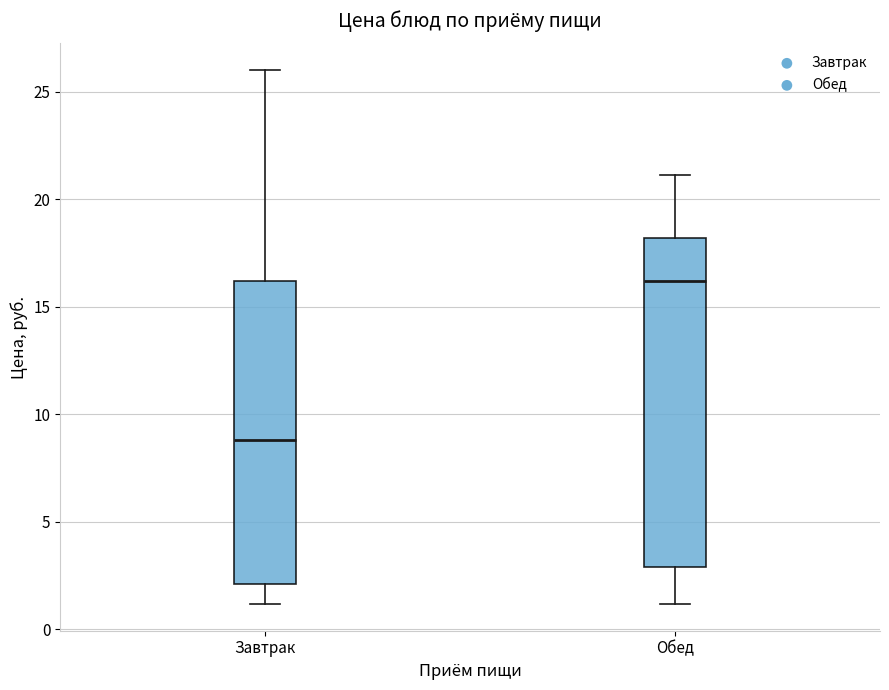

Which box's median line is the lowest?

Завтрак